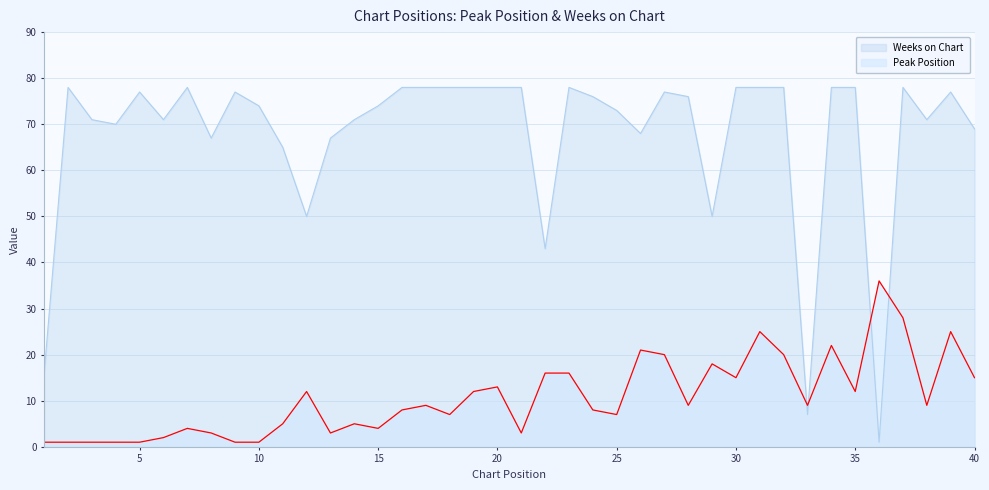

Read the Weeks on Chart value at 32.

78